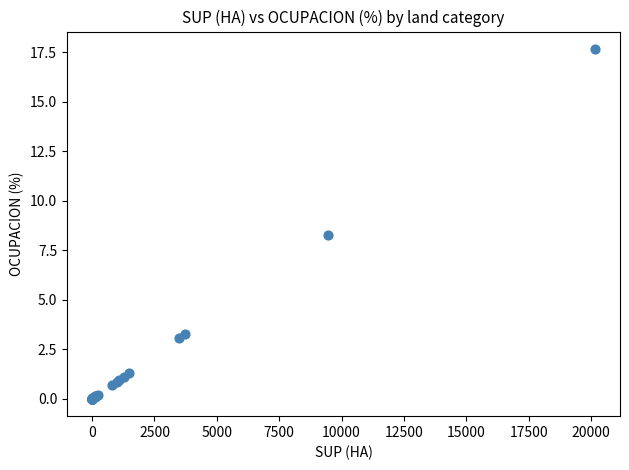

What Y value in the scatter plot is closest to 8?

8.3